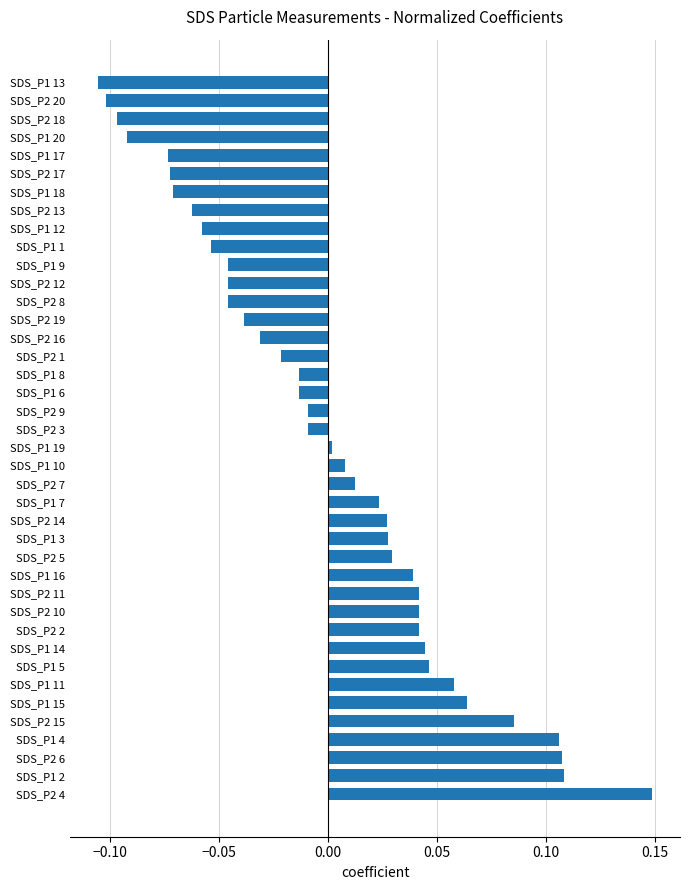

Which has a higher value, SDS_P2 15 or SDS_P1 5?

SDS_P2 15